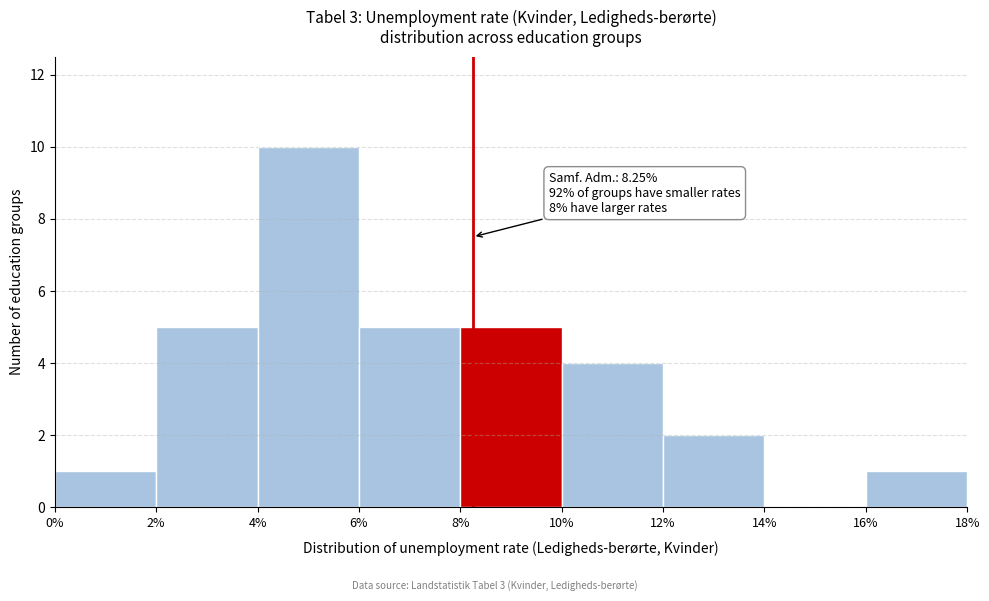

Over which range of the x-axis is the bar tallest?

4% to 6%